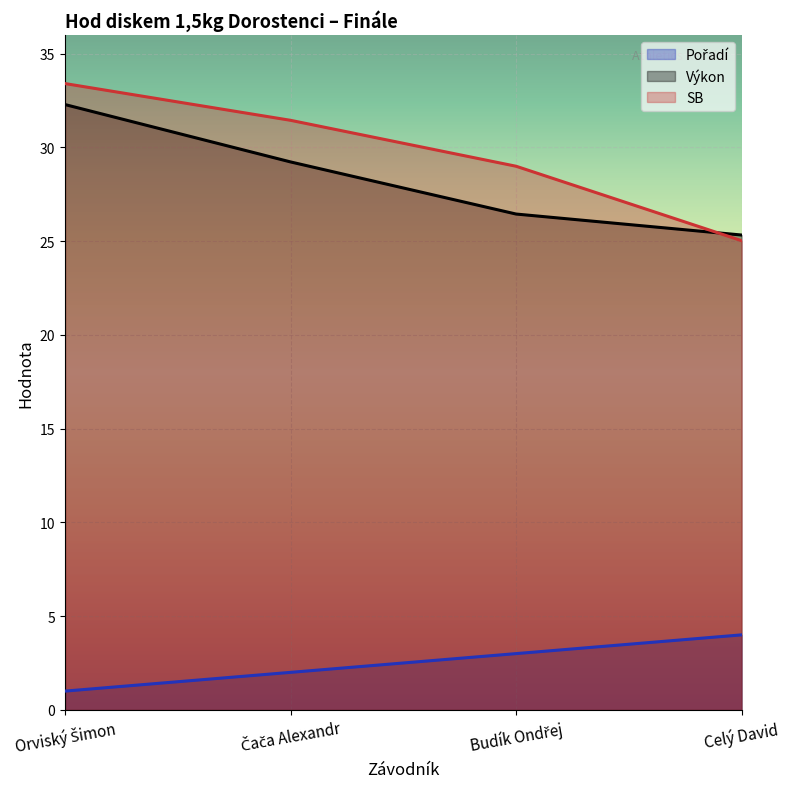

Does the chart display data point markers on the line(s)?

No